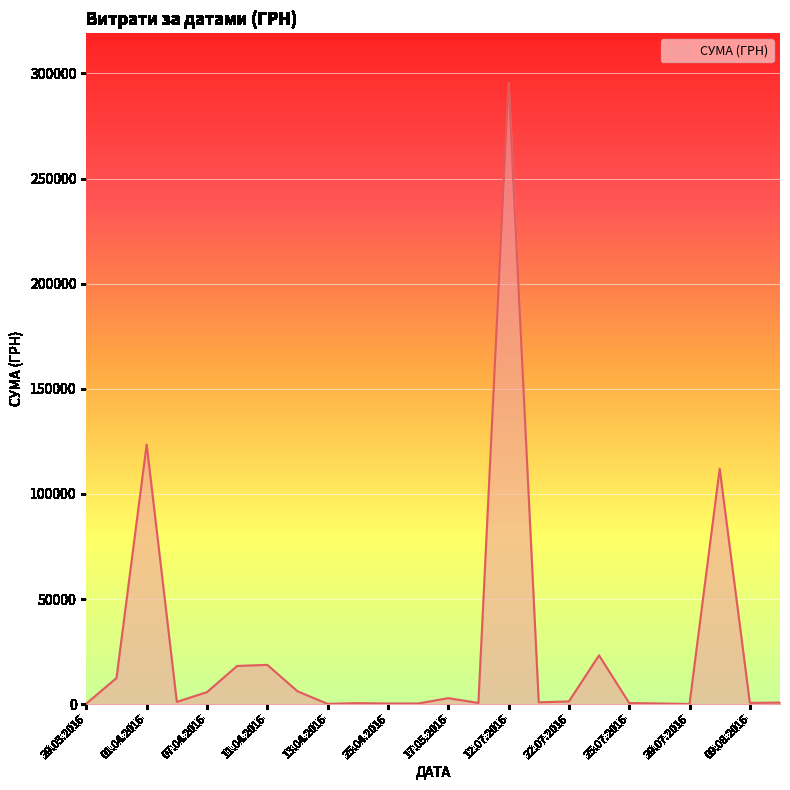

What is the difference between the maximum and minimum values?

295540.8